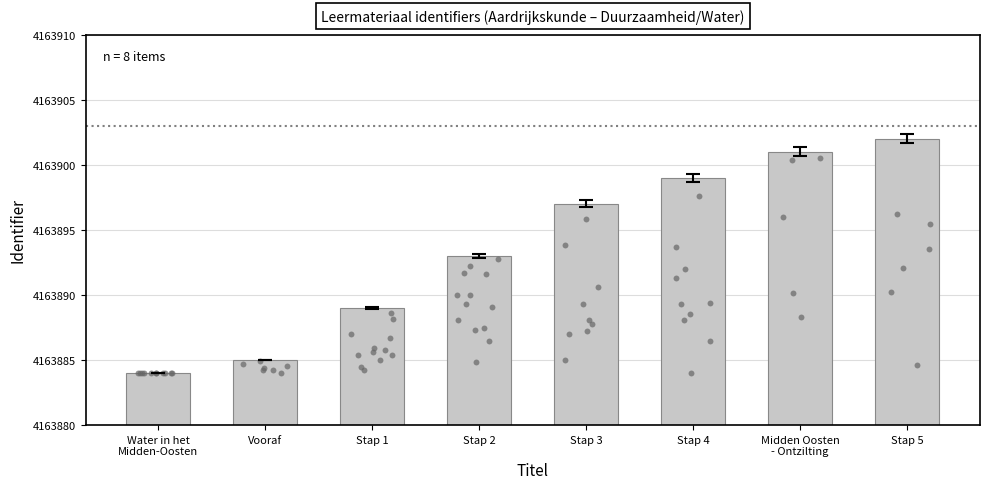

Between Water in het
Midden-Oosten and Stap 5, which is larger?

Stap 5